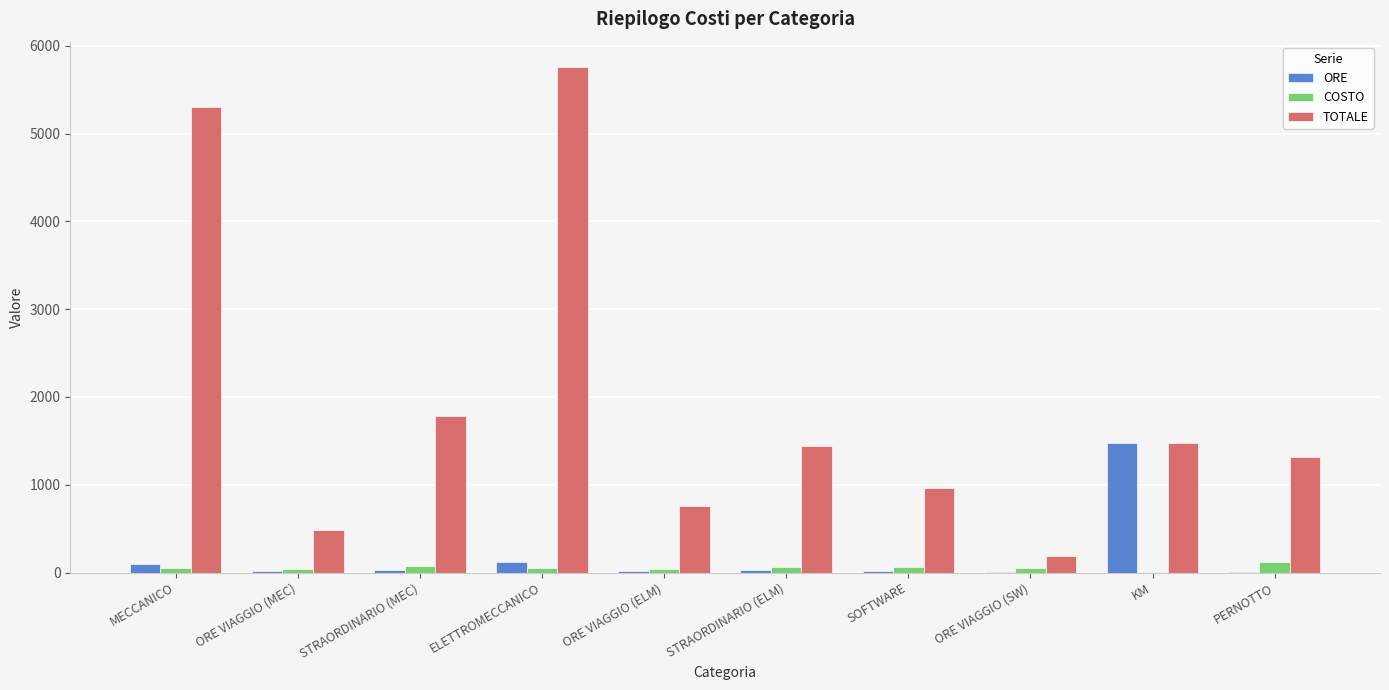

Are the bars grouped side by side (vs. stacked)?

Yes